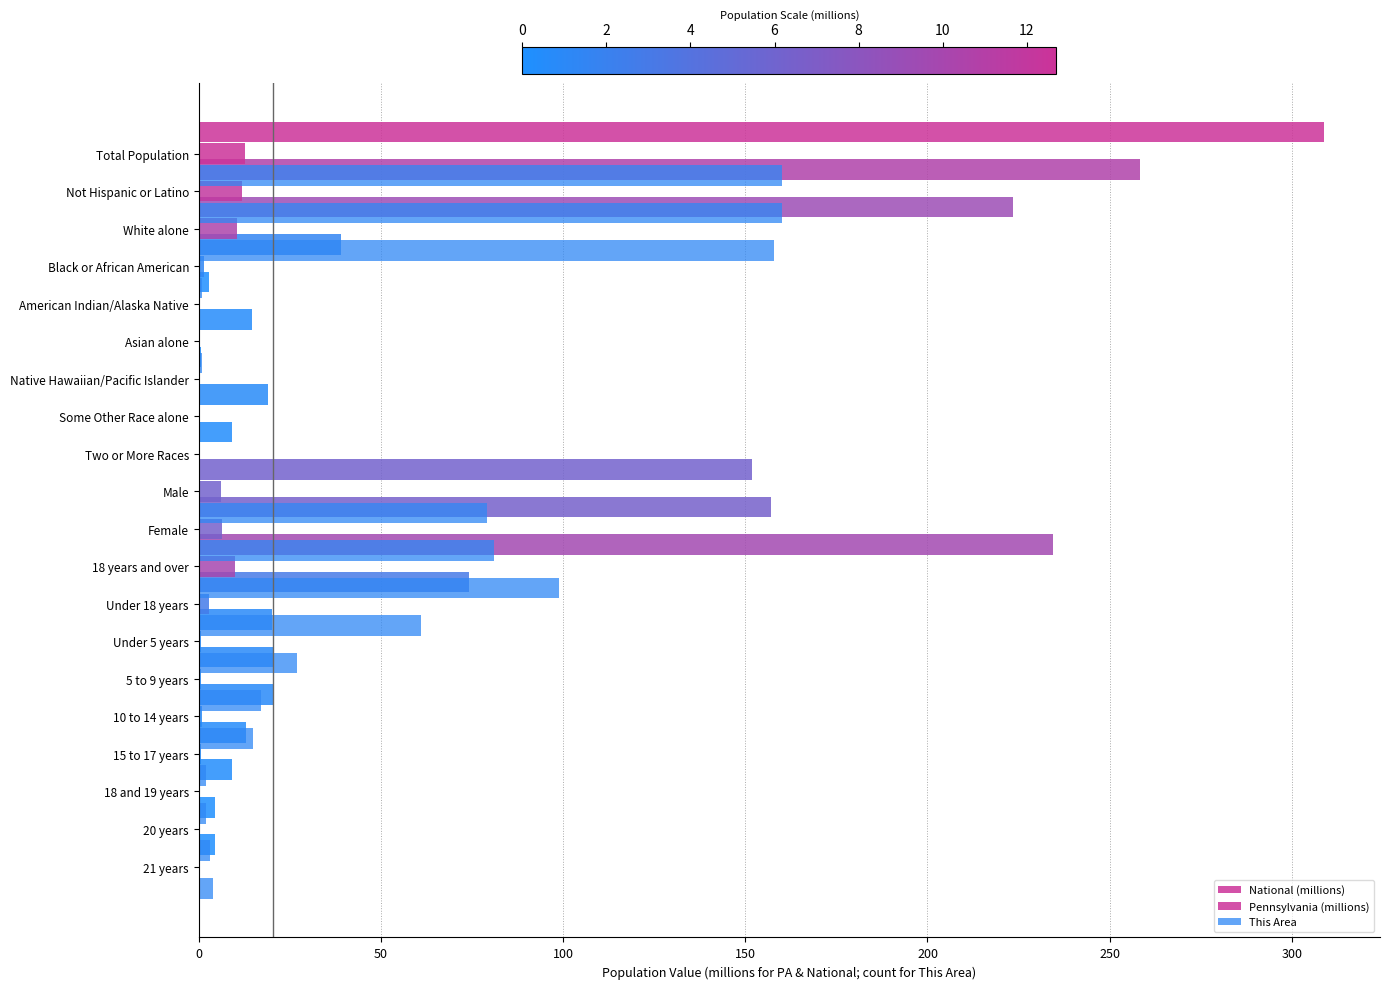

Which series has the largest total across all categories?

National (millions)